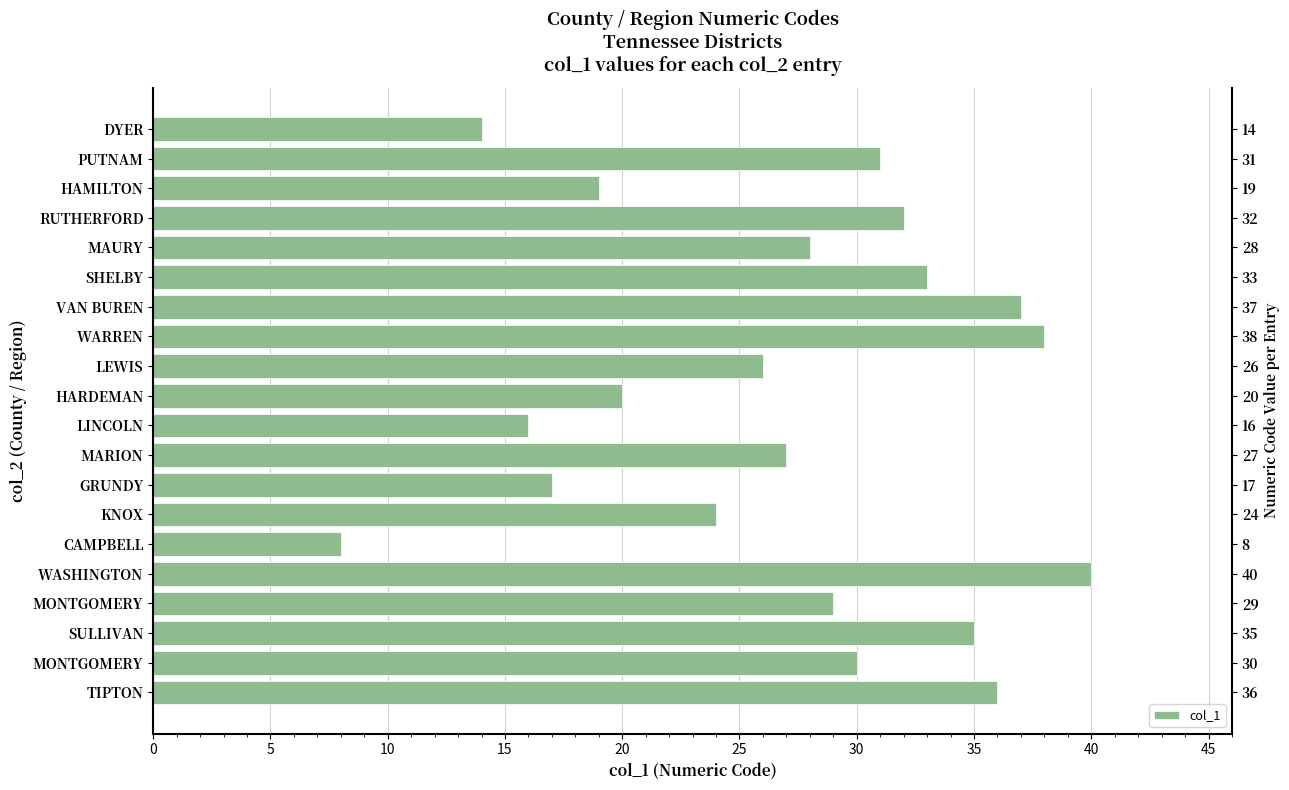

What is the value of the 6th bar from the left?

33